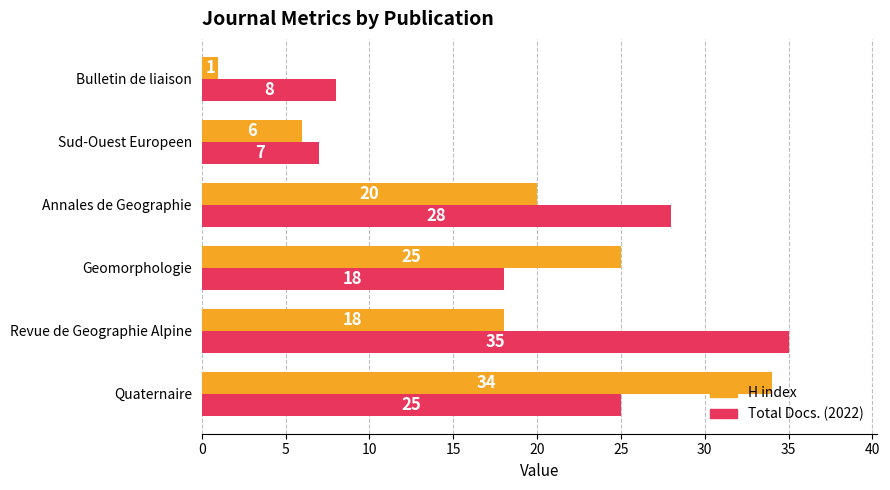

Which series changed the most between Revue de Geographie Alpine and Geomorphologie?

Total Docs. (2022)